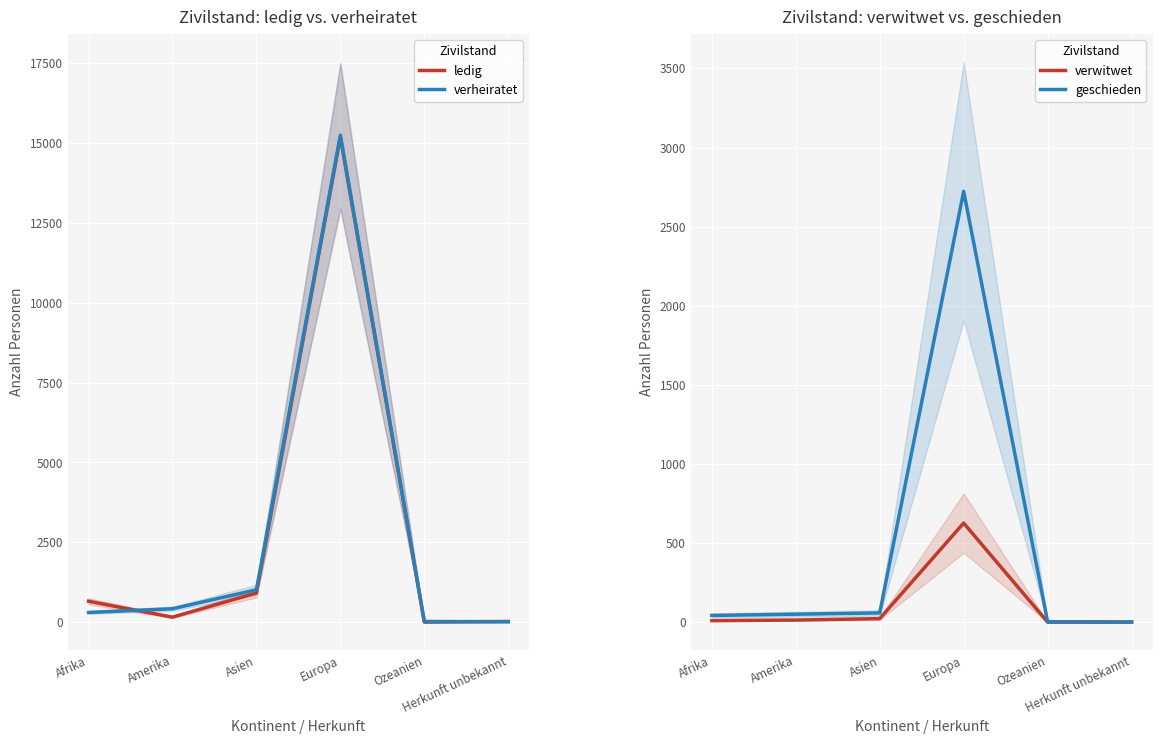

How many lines are shown in the chart?

4